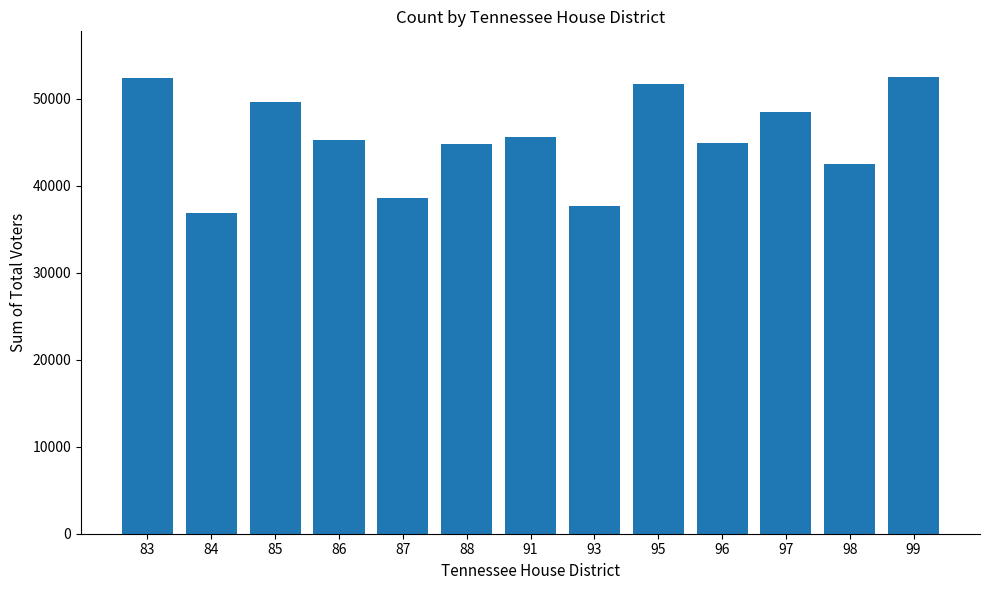

Between 93 and 98, which is larger?

98